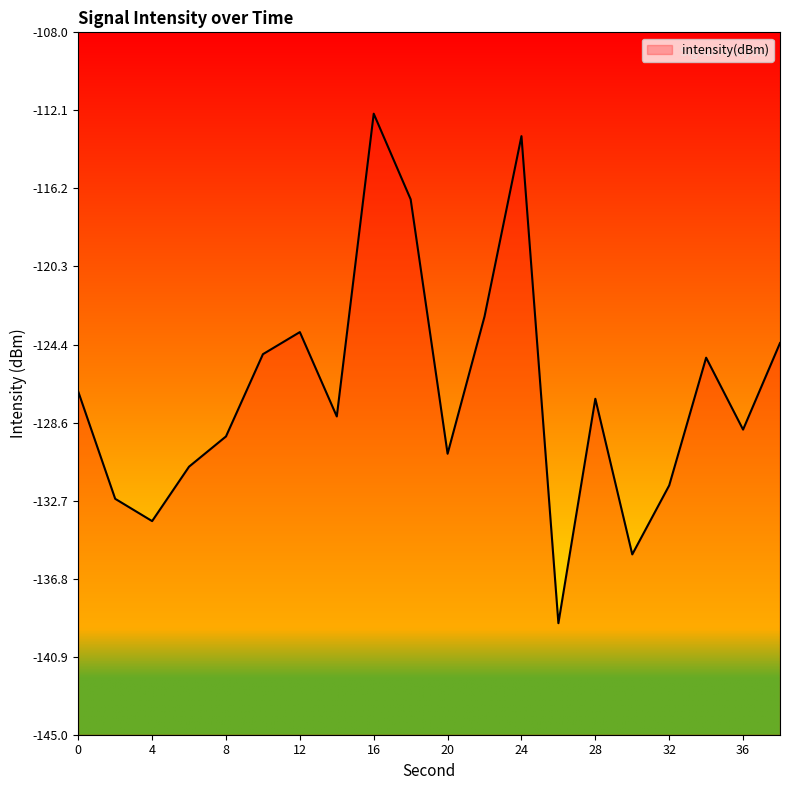

Is it true that the value at 30 is -202.1?

False